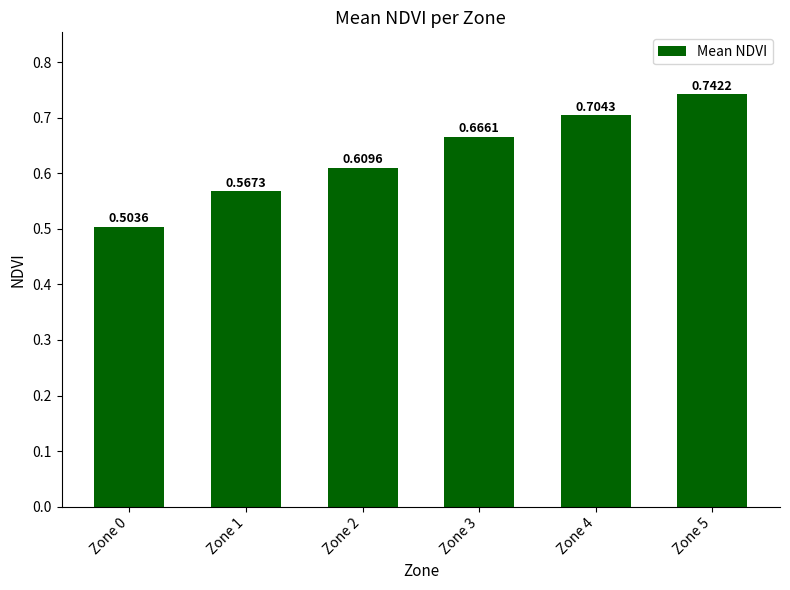

What is the sum of the values at Zone 2 and Zone 3?

1.3